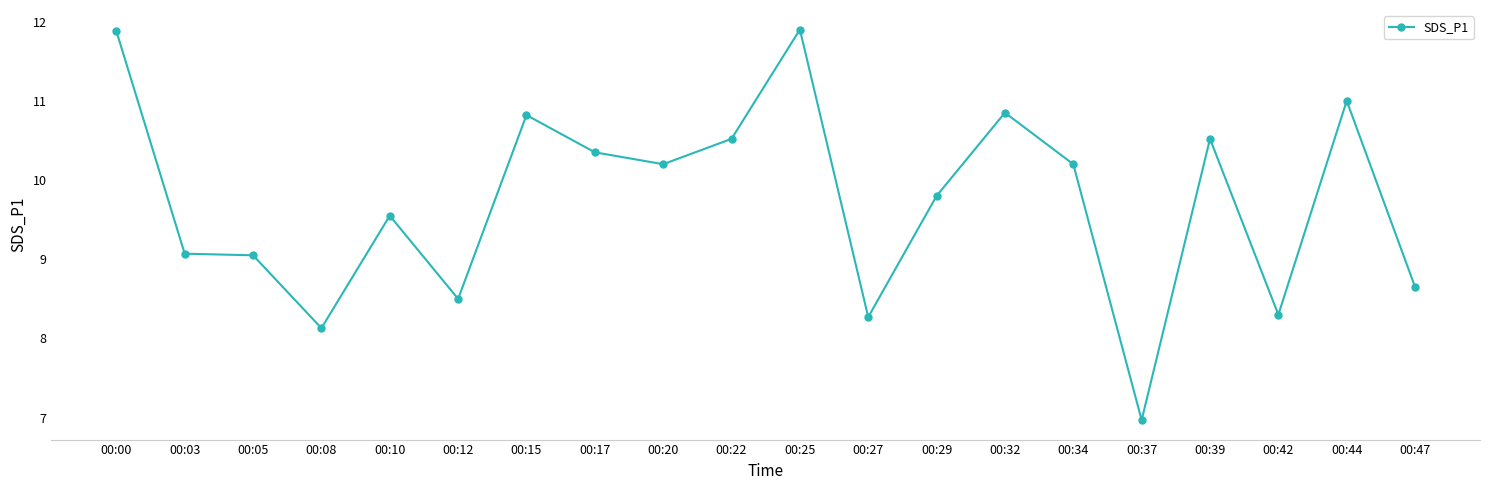

Is it true that the value at 00:34 is 10.2?

True